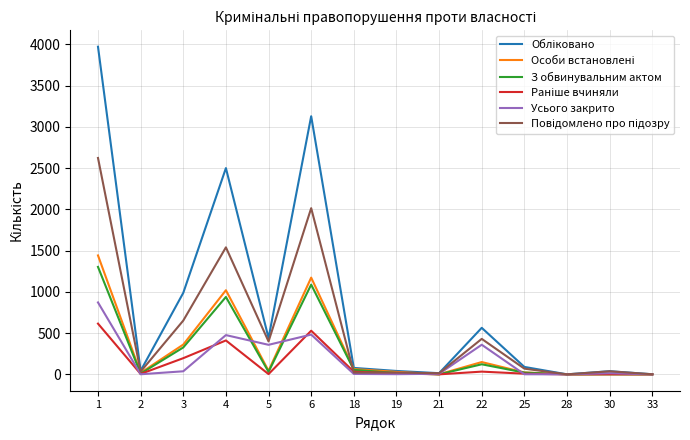

What is the maximum value shown in the chart?

3973